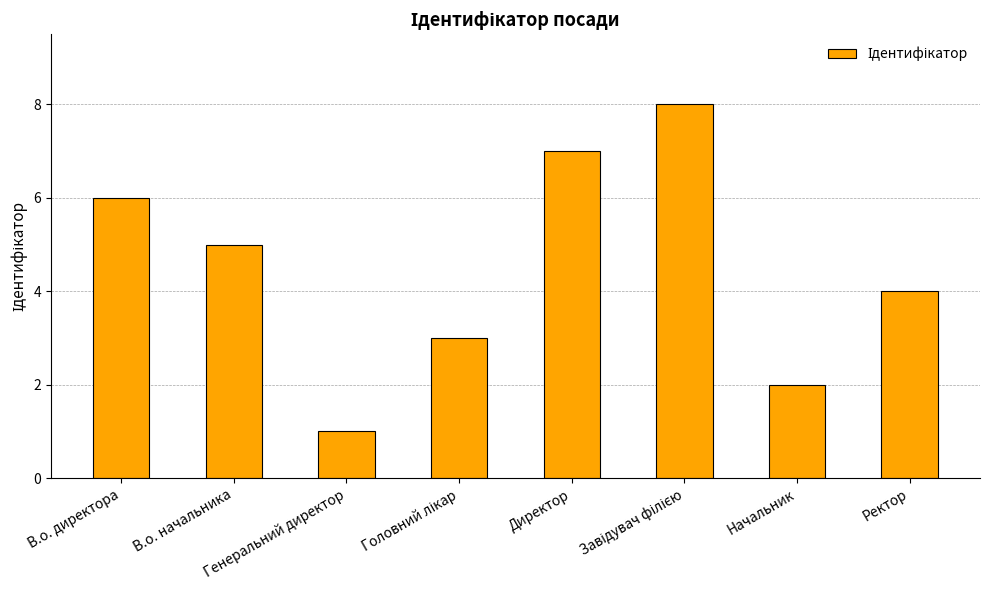

Does the chart contain any negative values?

No